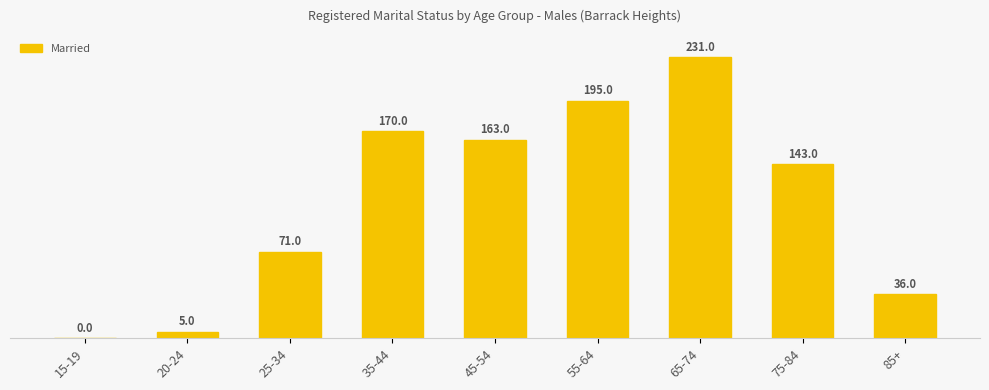

List the labels in order of value, smallest first.

15-19, 20-24, 85+, 25-34, 75-84, 45-54, 35-44, 55-64, 65-74